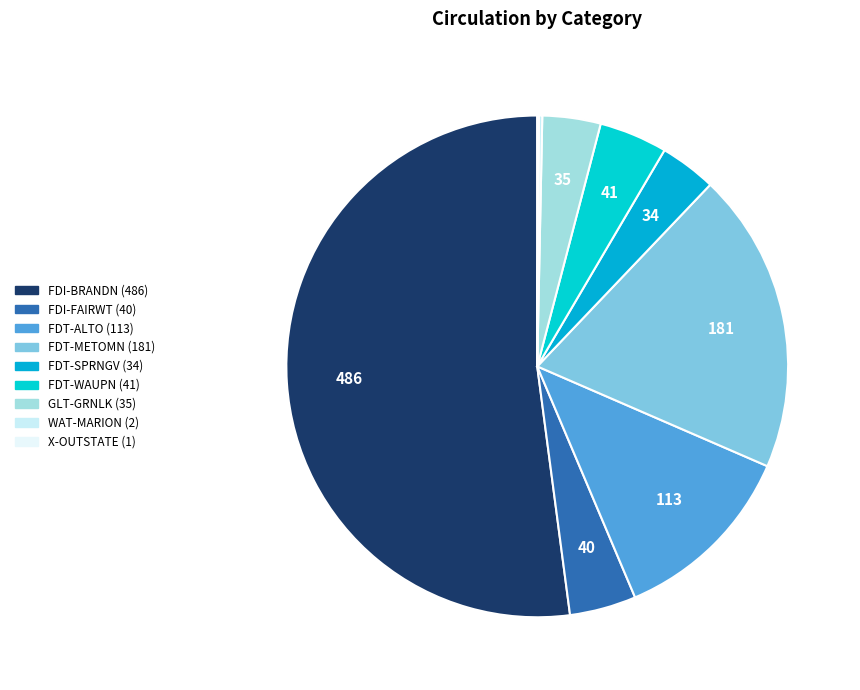

Combined, do FDT-METOMN and X-OUTSTATE account for over 50%?

No